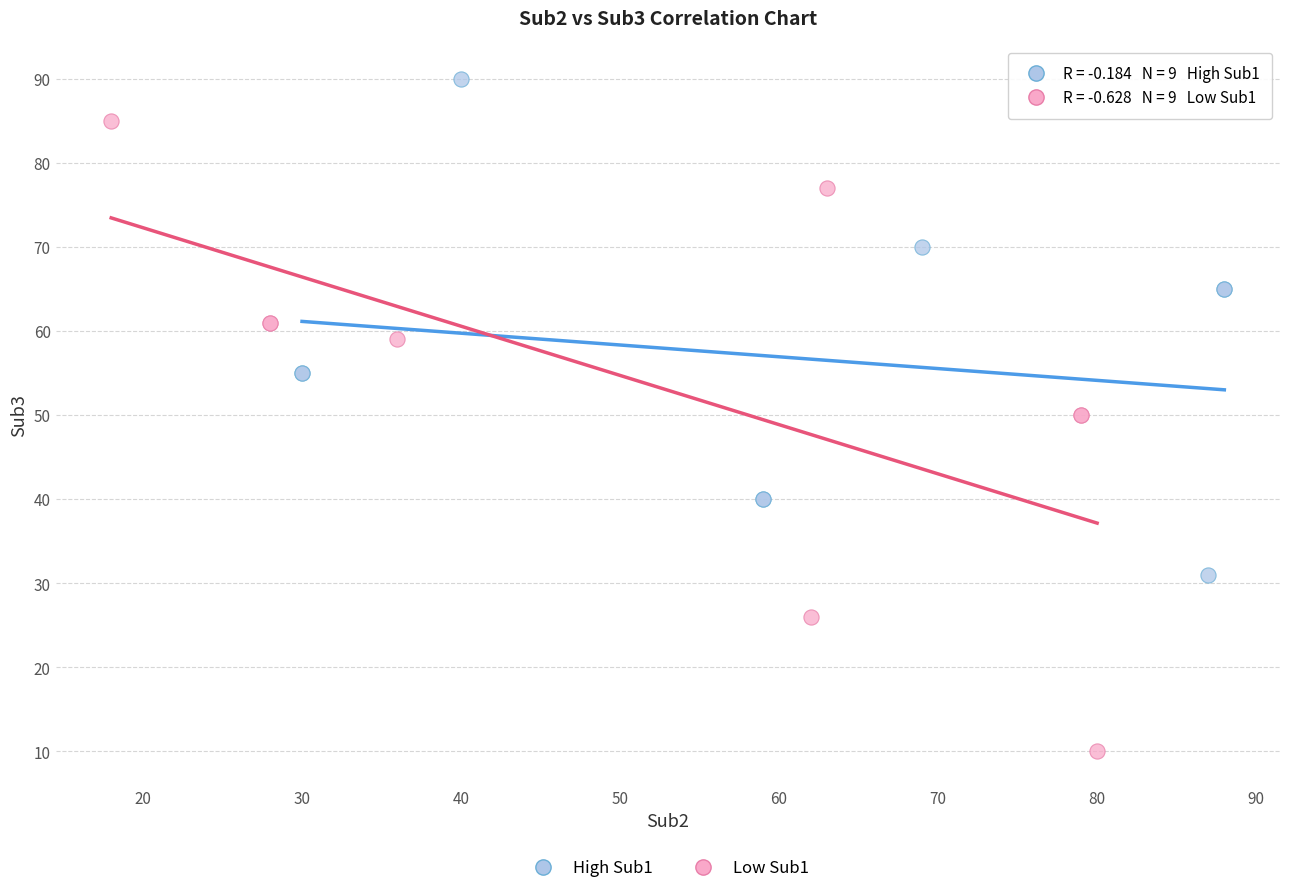

Which series contains the lowest Y value?

Low Sub1